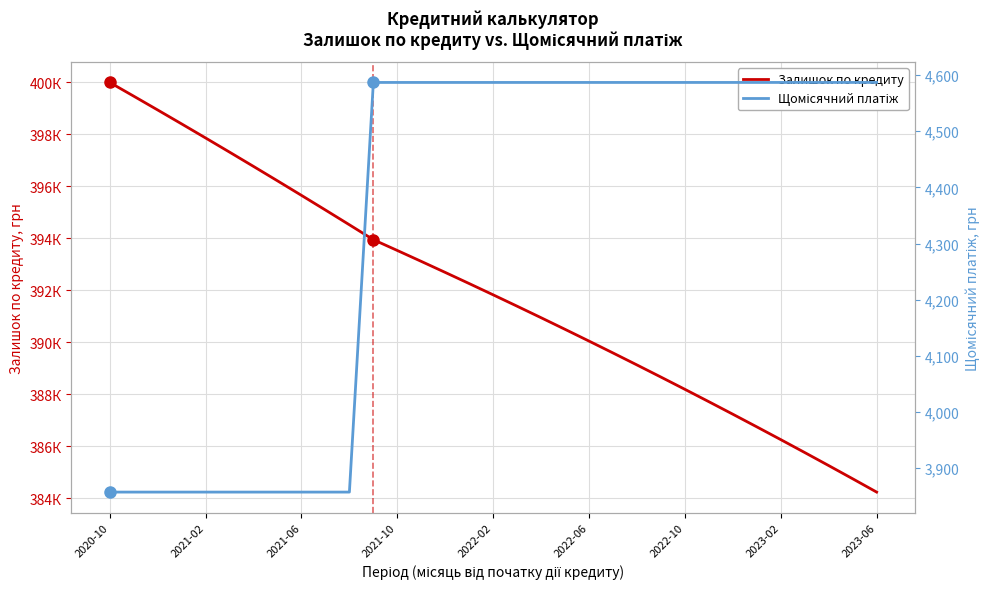

How many lines are shown in the chart?

2